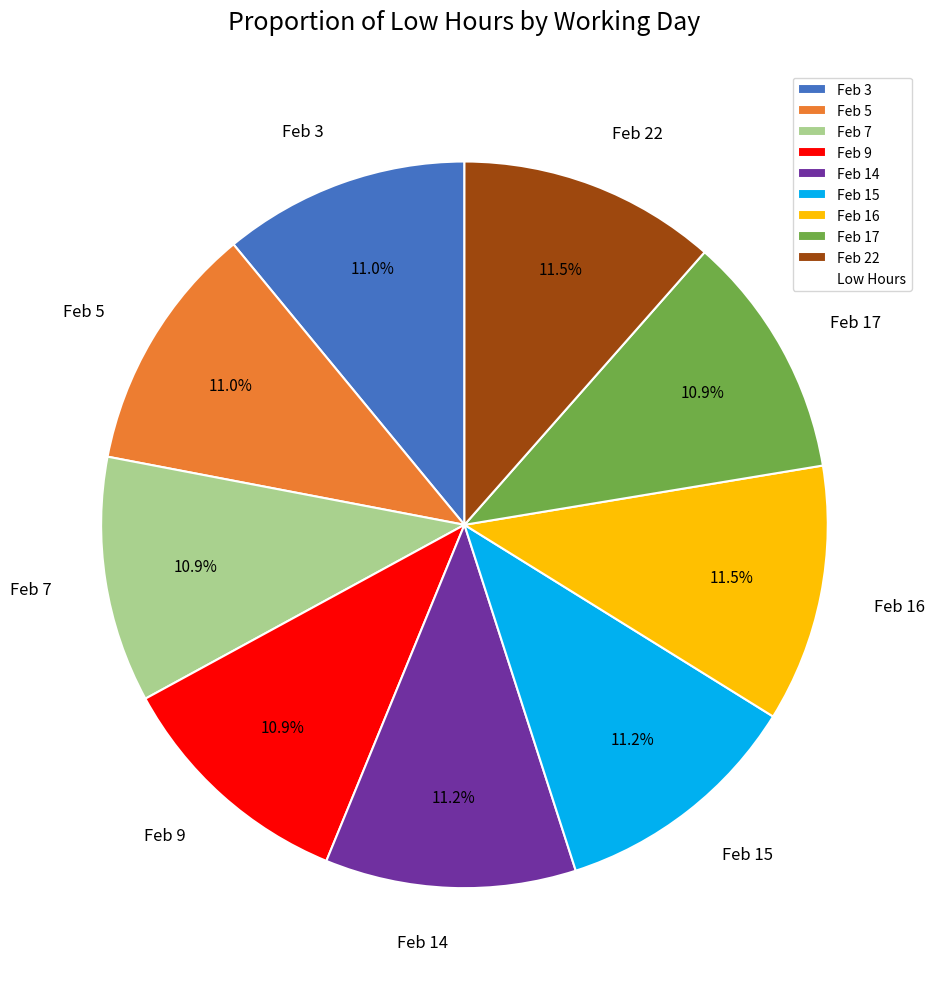

What percentage do Feb 3 and Feb 17 together represent?

21.9%